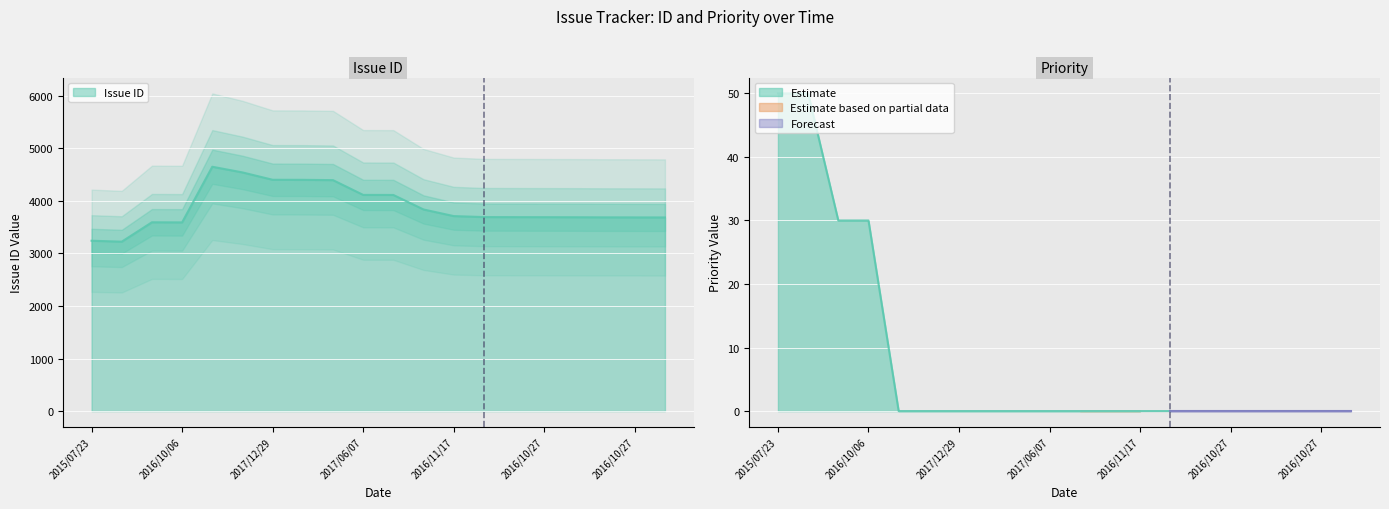

True or false: there are more than 1 points higher than both neighbors.

True